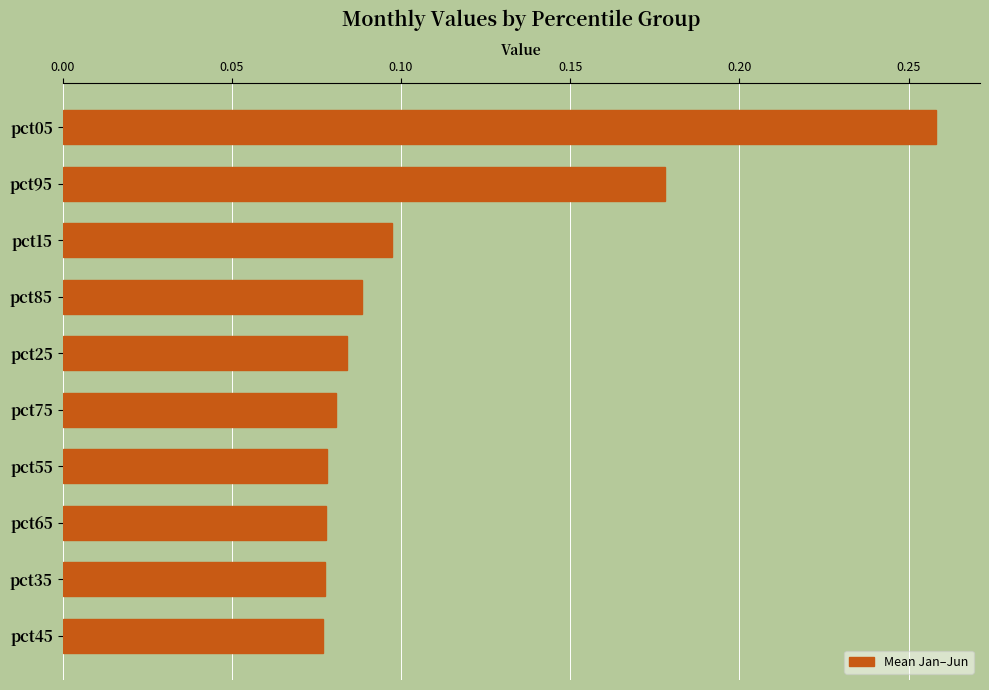

How many values are between 0 and 1?

10